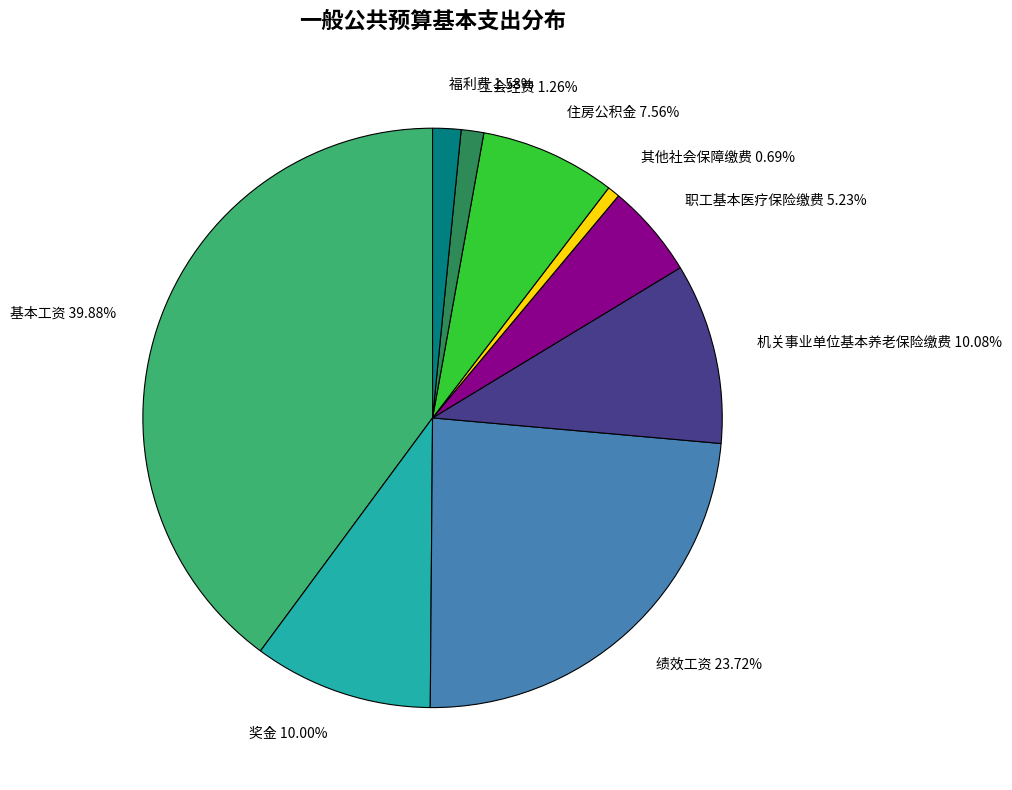

Do 机关事业单位基本养老保险缴费 and 职工基本医疗保险缴费 together represent more than half of the pie?

No